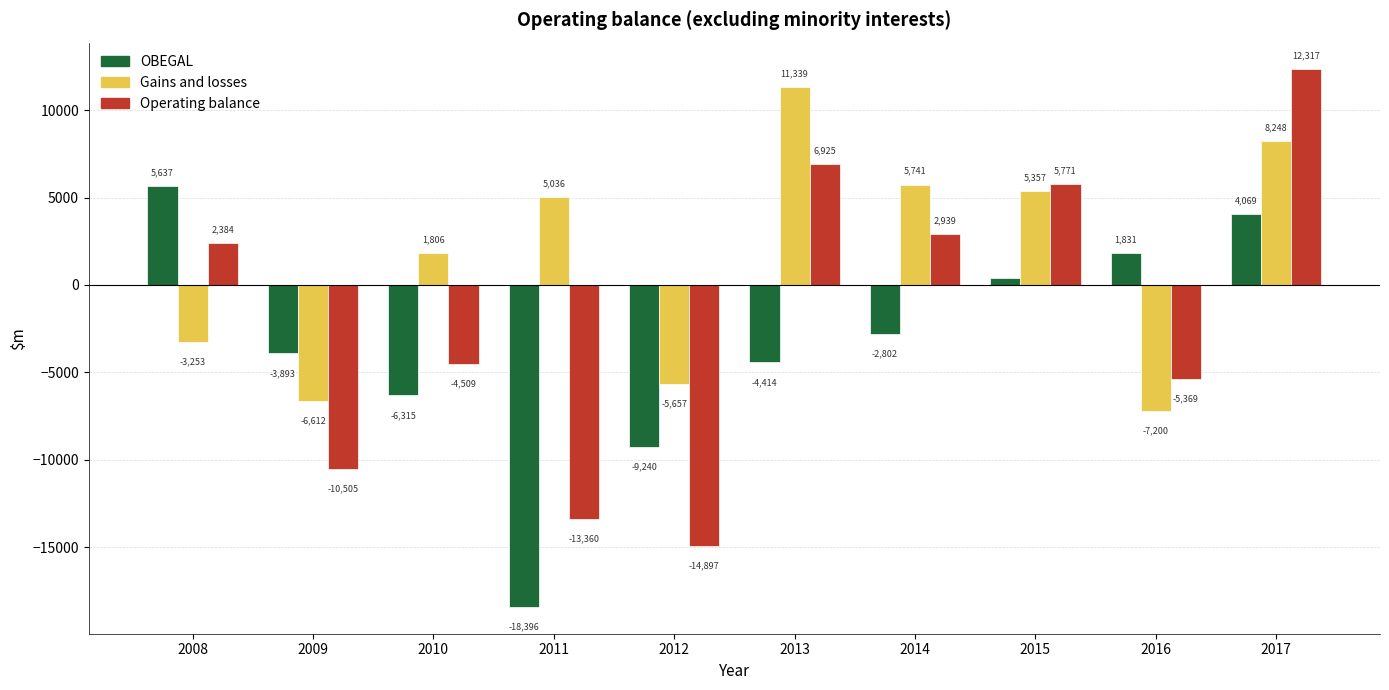

What is the approximate value of OBEGAL at 2017?

4069